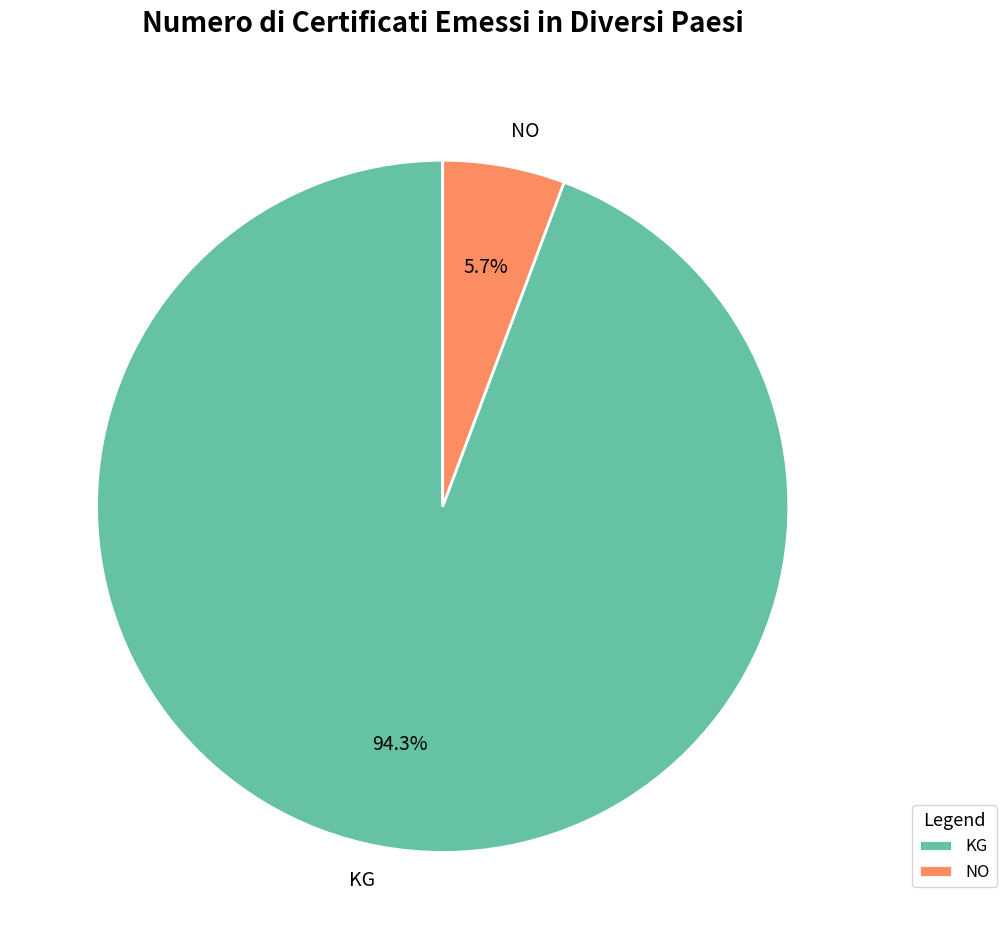

To the nearest percent, what portion does KG represent?

94%